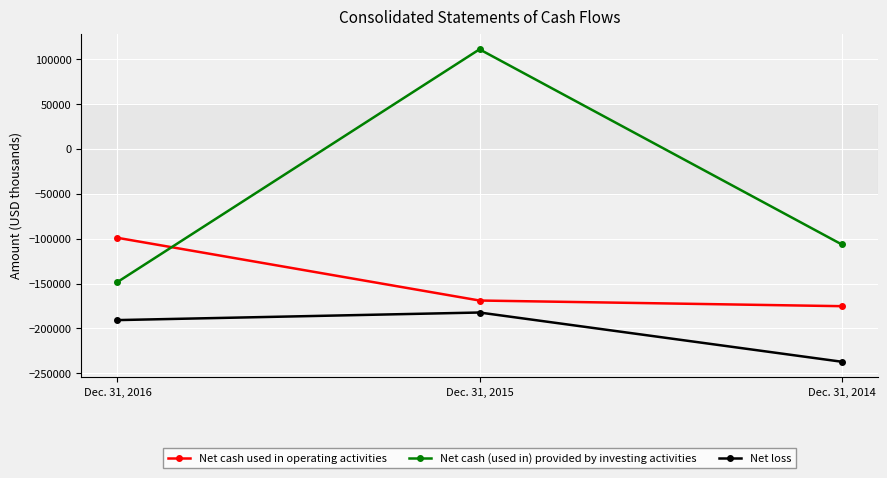

What is the sum of the Net cash used in operating activities values at Dec. 31, 2014 and Dec. 31, 2015?

-344012